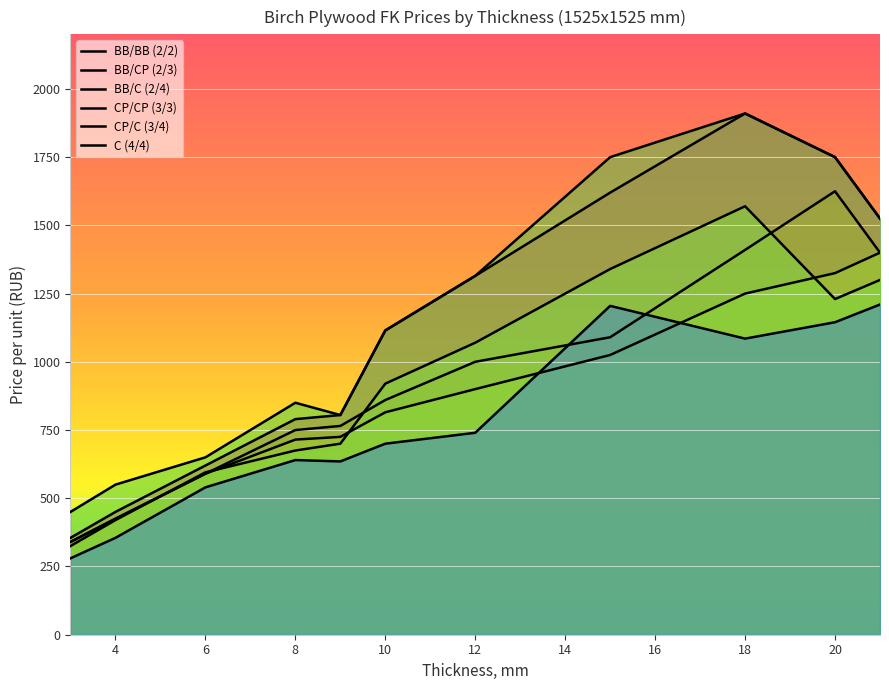

How many lines are shown in the chart?

6